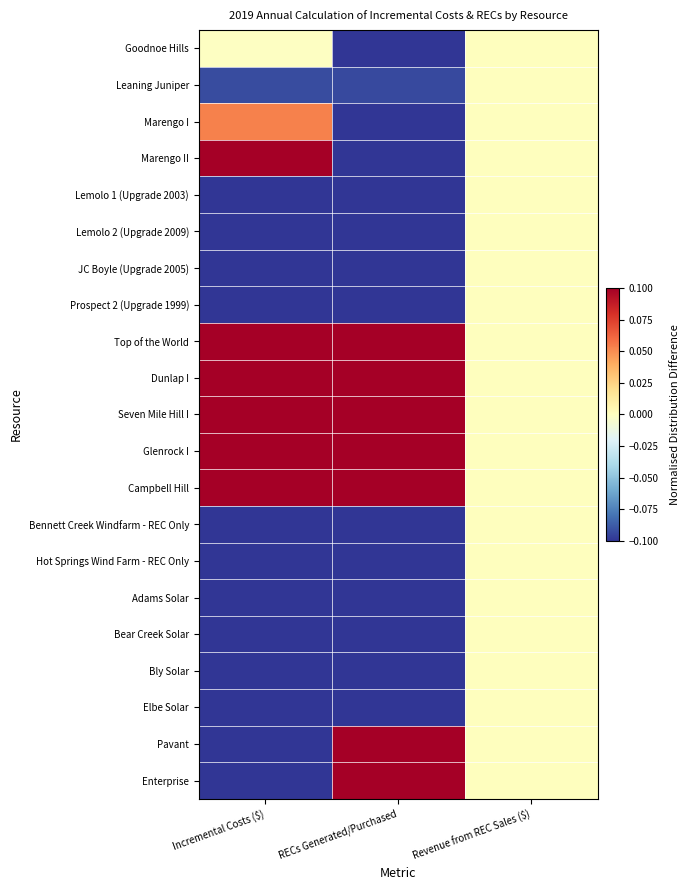

Reading left to right, list all the values displayed in this chart.

Goodnoe Hills: Incremental Costs ($)=-0.0	RECs Generated/Purchased=-0.3	Revenue from REC Sales ($)=0.0
Leaning Juniper: Incremental Costs ($)=-0.1	RECs Generated/Purchased=-0.1	Revenue from REC Sales ($)=0.0
Marengo I: Incremental Costs ($)=0.1	RECs Generated/Purchased=-0.1	Revenue from REC Sales ($)=0.0
Marengo II: Incremental Costs ($)=0.1	RECs Generated/Purchased=-0.2	Revenue from REC Sales ($)=0.0
Lemolo 1 (Upgrade 2003): Incremental Costs ($)=-0.6	RECs Generated/Purchased=-0.3	Revenue from REC Sales ($)=0.0
Lemolo 2 (Upgrade 2009): Incremental Costs ($)=-0.4	RECs Generated/Purchased=-0.3	Revenue from REC Sales ($)=0.0
JC Boyle (Upgrade 2005): Incremental Costs ($)=-0.4	RECs Generated/Purchased=-0.3	Revenue from REC Sales ($)=0.0
Prospect 2 (Upgrade 1999): Incremental Costs ($)=-0.4	RECs Generated/Purchased=-0.3	Revenue from REC Sales ($)=0.0
Top of the World: Incremental Costs ($)=1.4	RECs Generated/Purchased=0.5	Revenue from REC Sales ($)=0.0
Dunlap I: Incremental Costs ($)=0.9	RECs Generated/Purchased=0.2	Revenue from REC Sales ($)=0.0
Seven Mile Hill I: Incremental Costs ($)=0.8	RECs Generated/Purchased=0.2	Revenue from REC Sales ($)=0.0
Glenrock I: Incremental Costs ($)=0.7	RECs Generated/Purchased=0.1	Revenue from REC Sales ($)=0.0
Campbell Hill: Incremental Costs ($)=0.7	RECs Generated/Purchased=0.1	Revenue from REC Sales ($)=0.0
Bennett Creek Windfarm - REC Only: Incremental Costs ($)=-0.3	RECs Generated/Purchased=-0.3	Revenue from REC Sales ($)=0.0
Hot Springs Wind Farm - REC Only: Incremental Costs ($)=-0.3	RECs Generated/Purchased=-0.3	Revenue from REC Sales ($)=0.0
Adams Solar: Incremental Costs ($)=-0.3	RECs Generated/Purchased=-0.2	Revenue from REC Sales ($)=0.0
Bear Creek Solar: Incremental Costs ($)=-0.3	RECs Generated/Purchased=-0.2	Revenue from REC Sales ($)=0.0
Bly Solar: Incremental Costs ($)=-0.3	RECs Generated/Purchased=-0.3	Revenue from REC Sales ($)=0.0
Elbe Solar: Incremental Costs ($)=-0.3	RECs Generated/Purchased=-0.2	Revenue from REC Sales ($)=0.0
Pavant: Incremental Costs ($)=-0.3	RECs Generated/Purchased=0.8	Revenue from REC Sales ($)=0.0
Enterprise: Incremental Costs ($)=-0.3	RECs Generated/Purchased=1.7	Revenue from REC Sales ($)=0.0